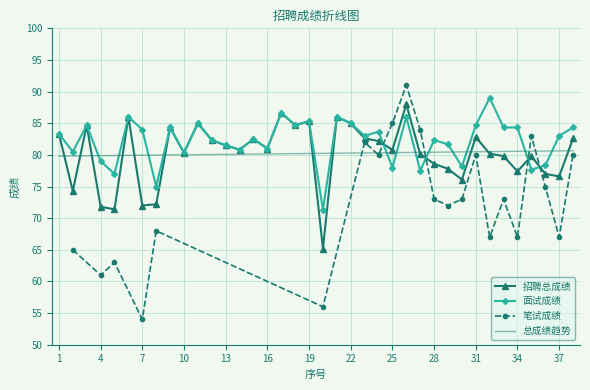

The 总成绩趋势 series shows 80.5 at 31. True or false?

True